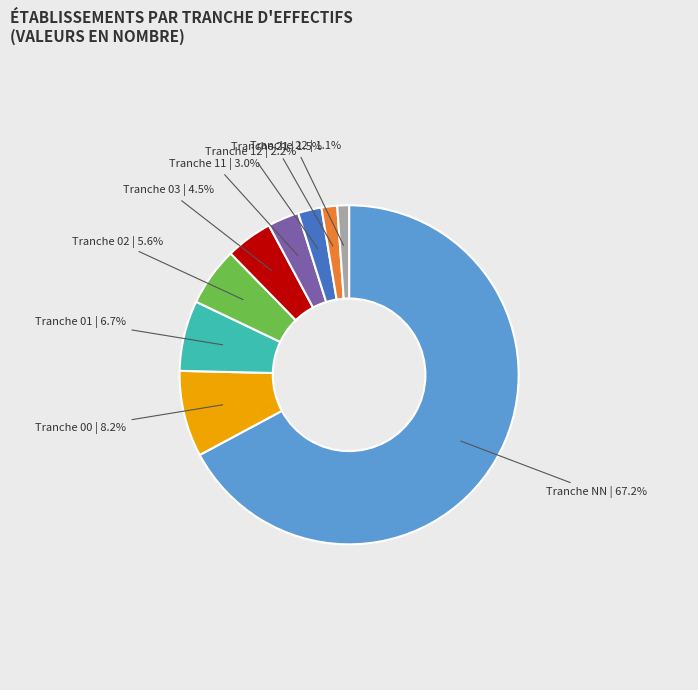

Is there any slice that represents more than half of the pie?

Yes